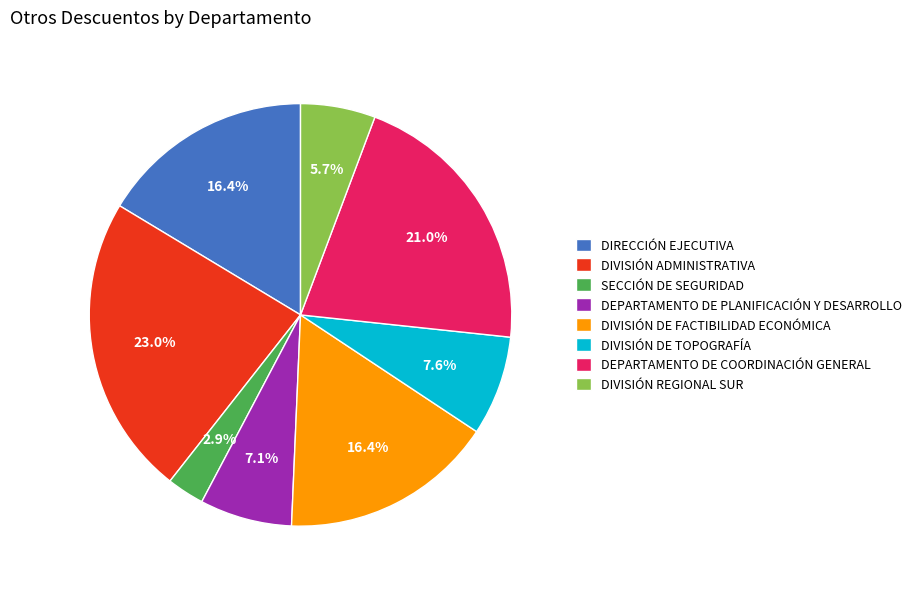

How many segments does this pie chart have?

8